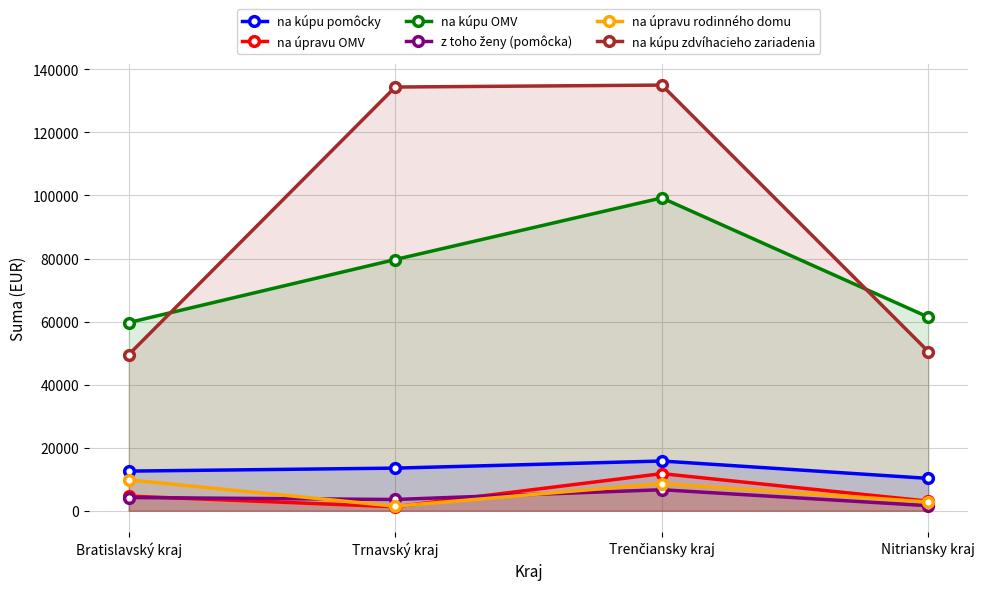

At which category does na úpravu rodinného domu reach its first local peak?

Trenčiansky kraj